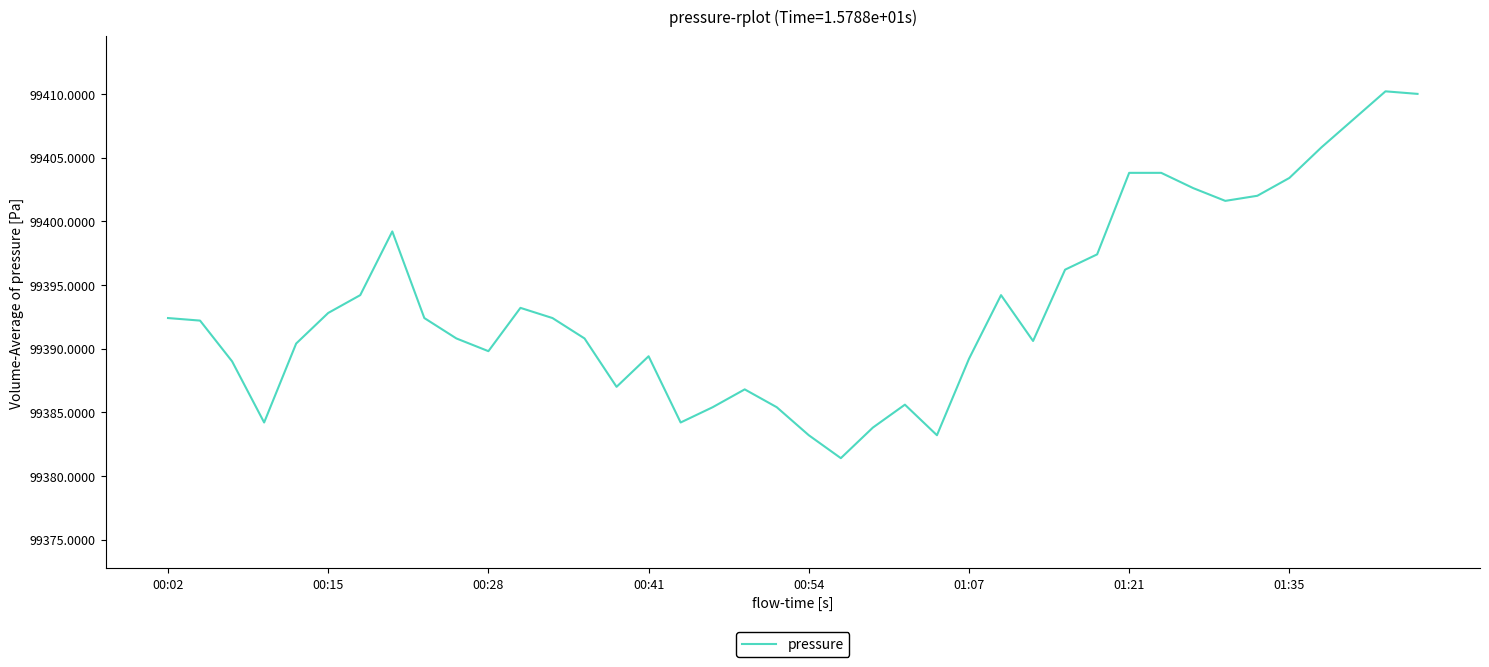

What is the minimum value shown in the chart?

99381.4